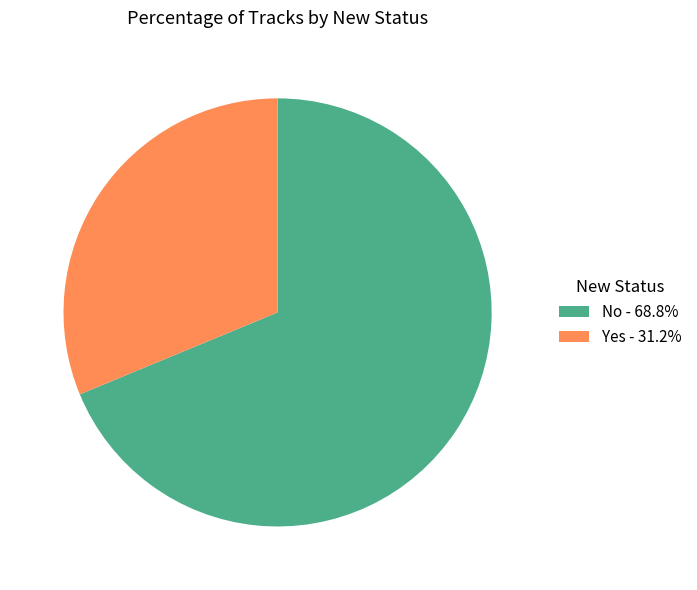

Combined, do No and Yes account for over 50%?

Yes